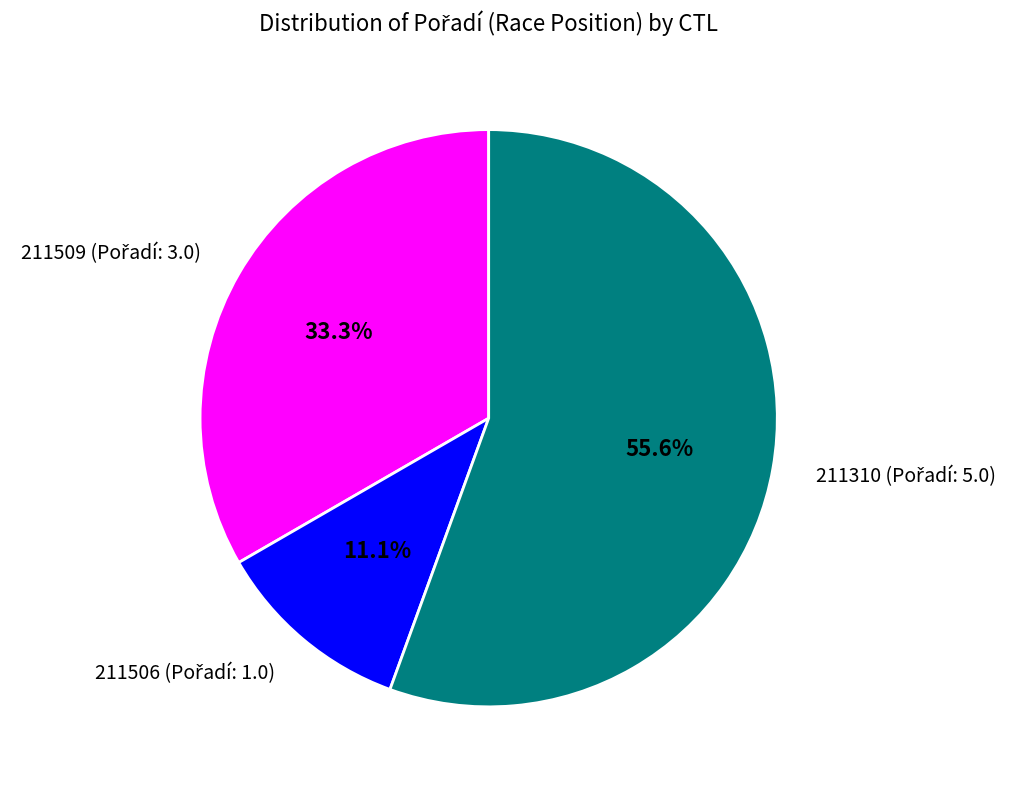

Is there a majority slice in this chart?

Yes